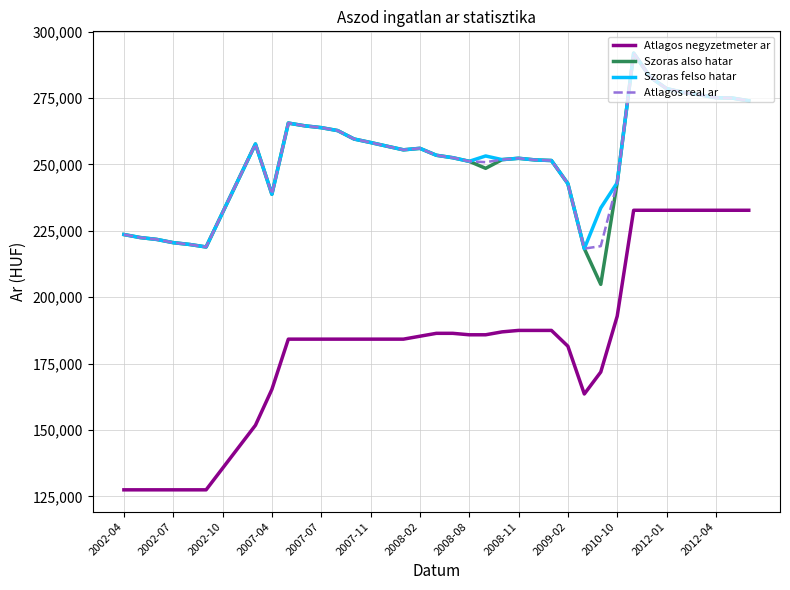

Which series has the widest spread of values?

Atlagos negyzetmeter ar